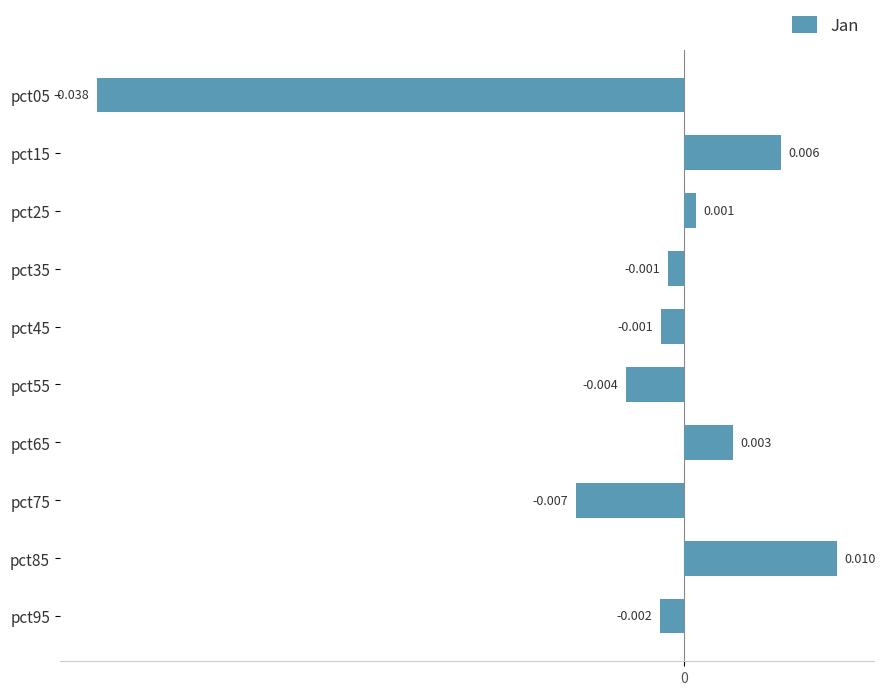

Does the chart contain stacked bars?

No